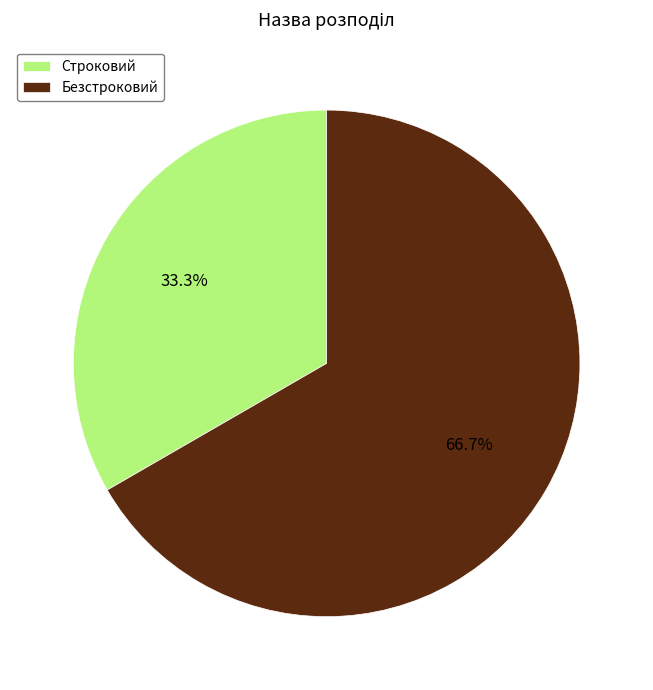

Approximately how many times larger is the value at Безстроковий compared to Строковий?

2.0